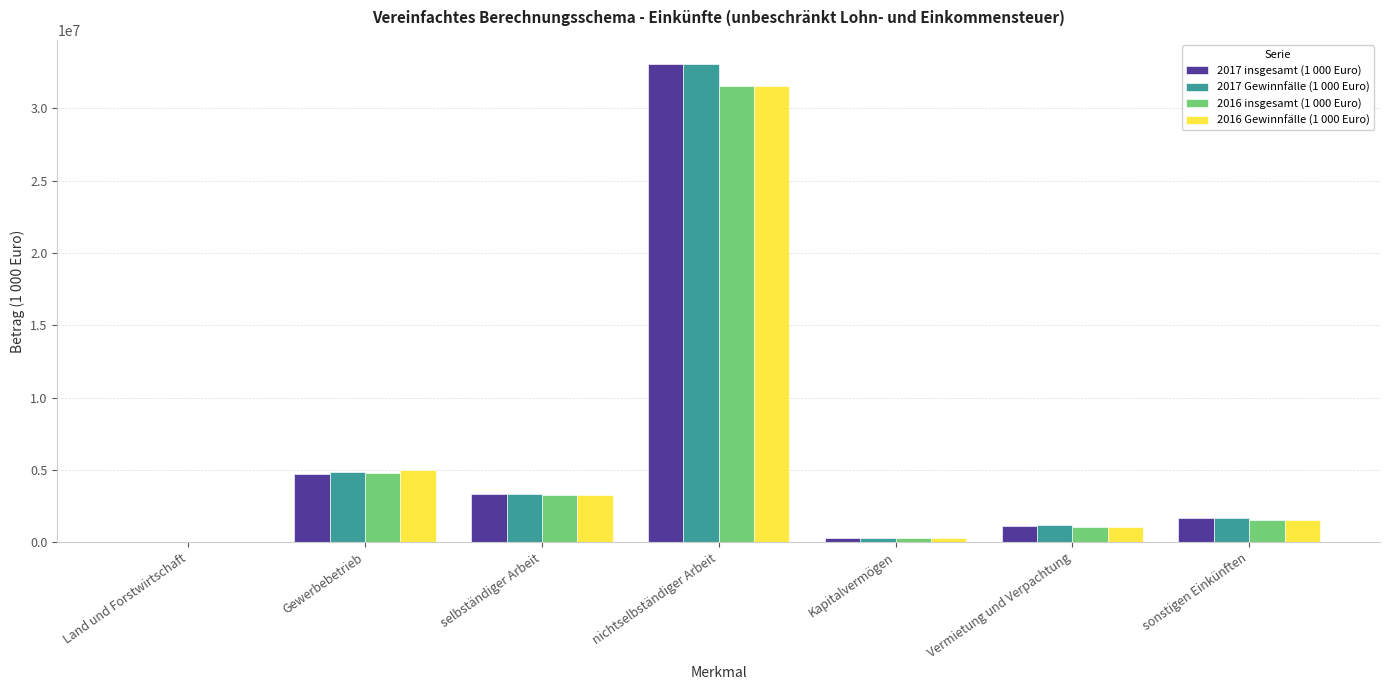

What is the total value across all series at Kapitalvermögen?

1139827